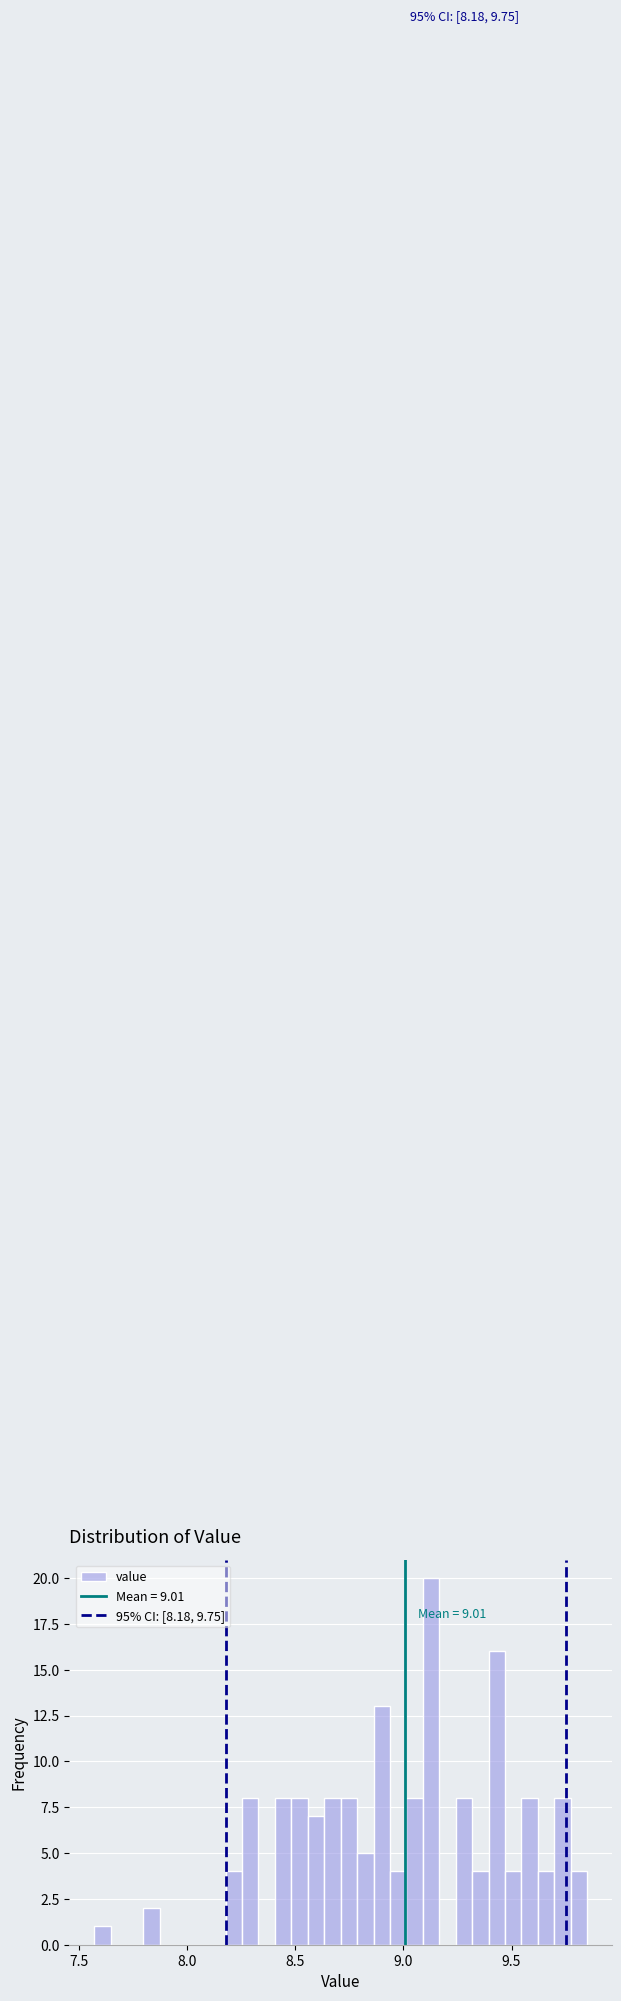

Read against the x-axis, roughly where is the centre of the tallest bar?

9.15